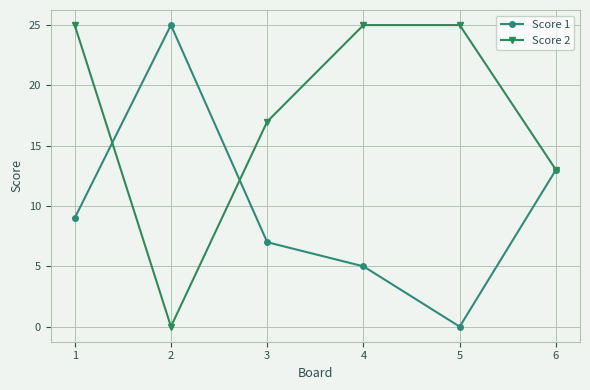

At which label is Score 2 closest to 12?

6